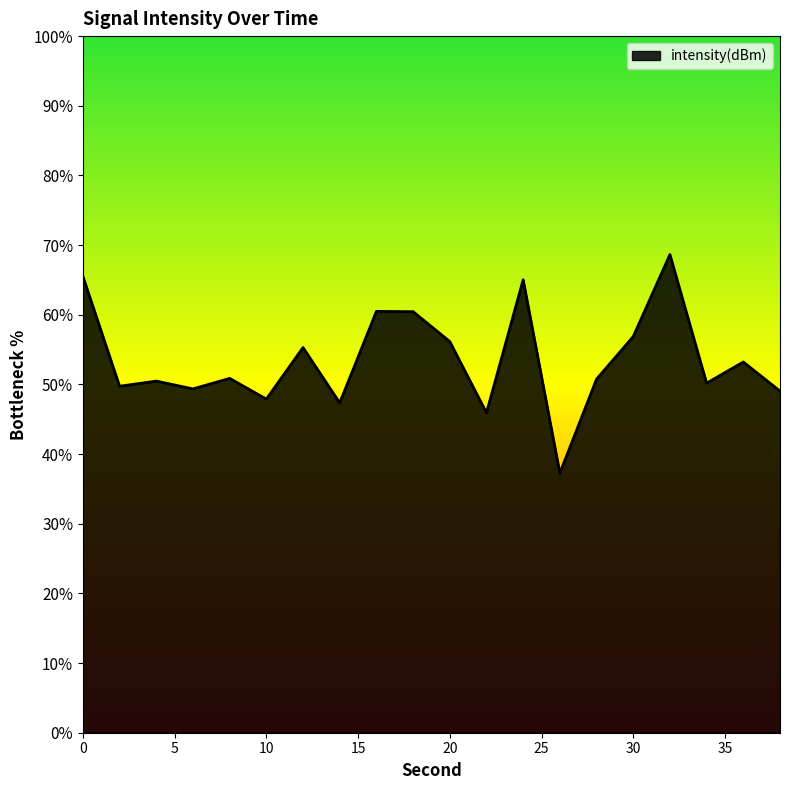

True or false: the data has more than 2 interior local peaks.

True